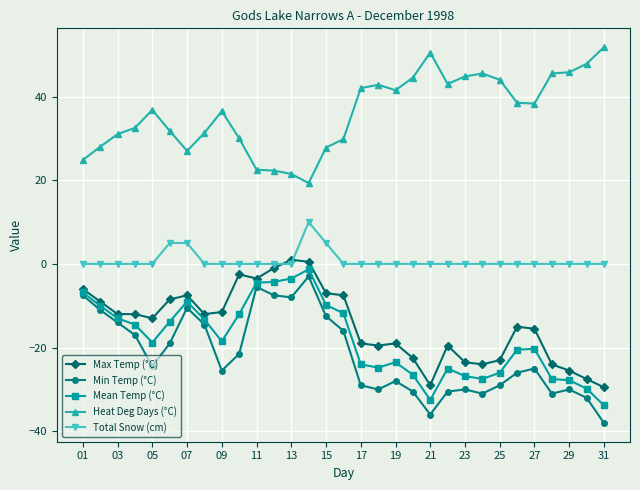

True or false: Mean Temp (°C) has more than 2 points higher than both neighbors.

True